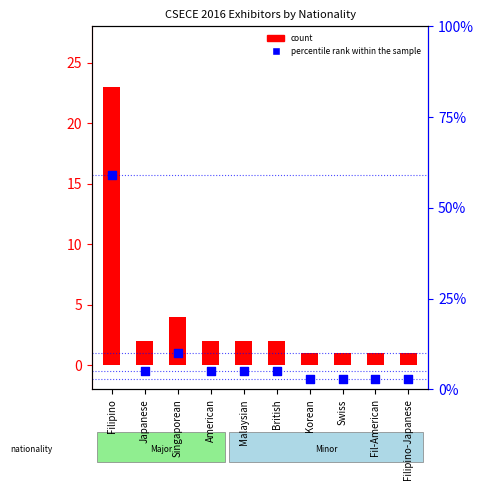

Which has a higher value, Korean or Singaporean?

Singaporean